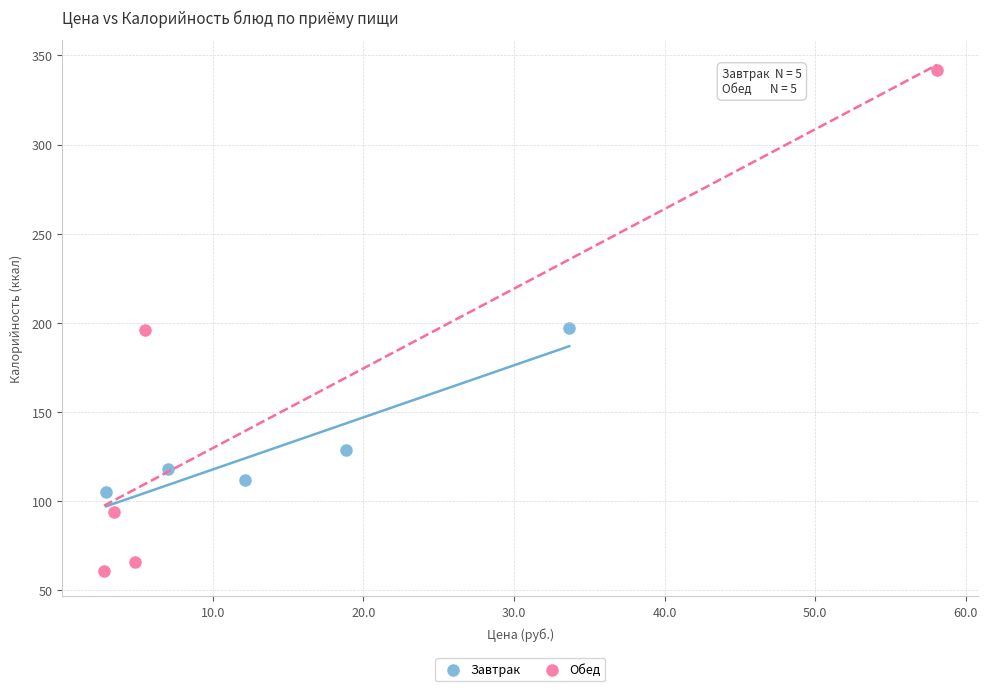

Which series has the largest Y range (max minus min)?

Обед